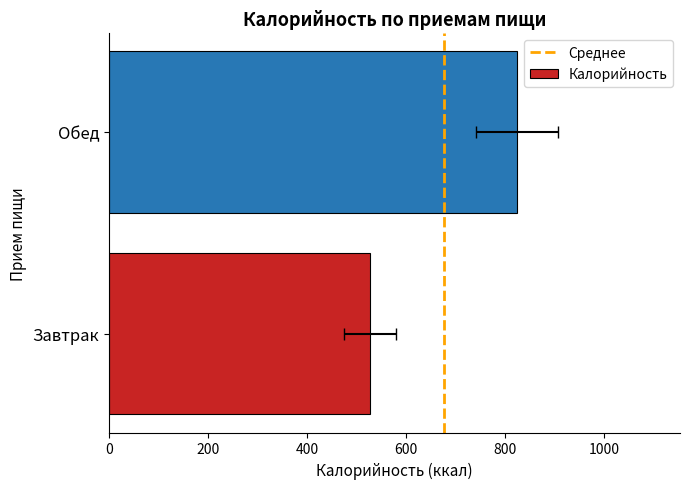

What is the average value of the Калорийность series?

675.5